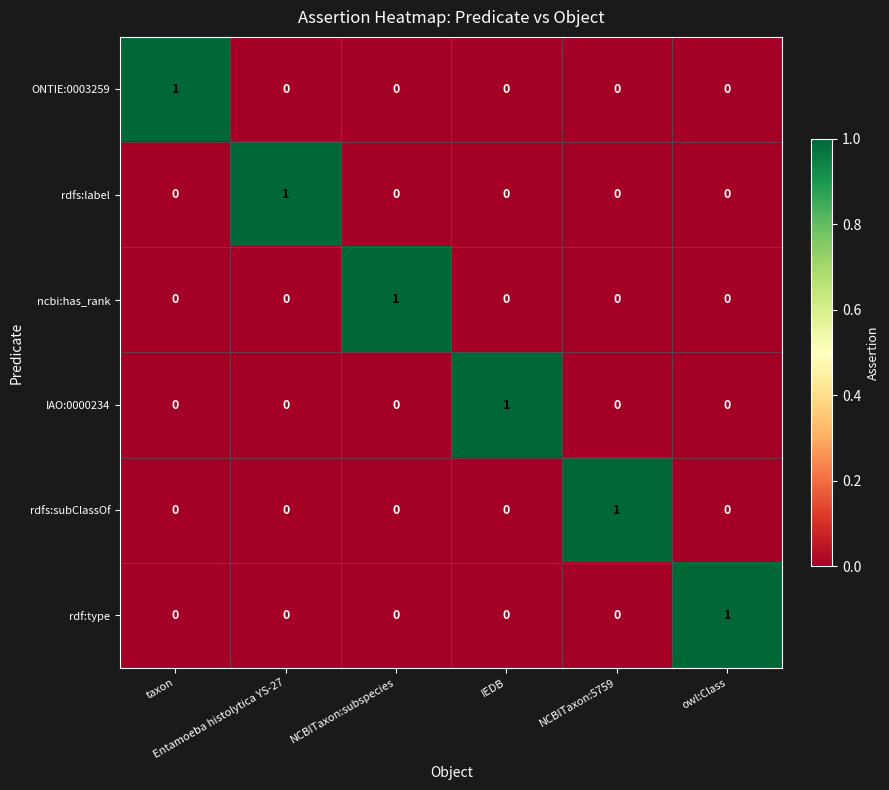

How many IAO:0000234 values are between 0 and 1?

6